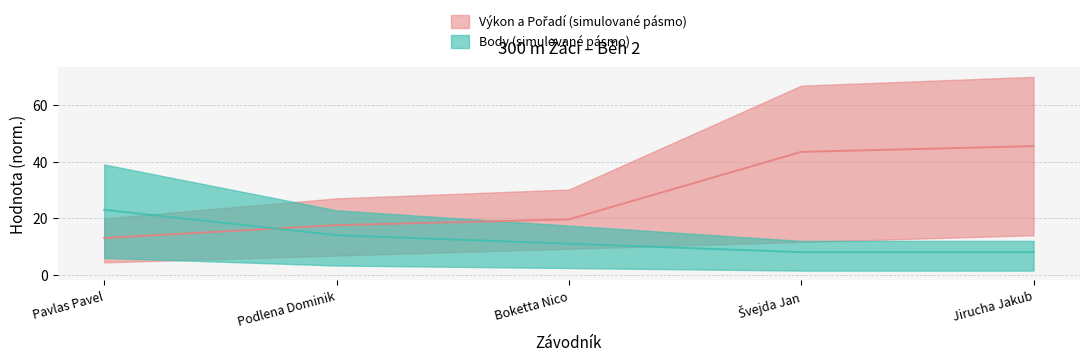

Does the chart display data point markers on the line(s)?

No